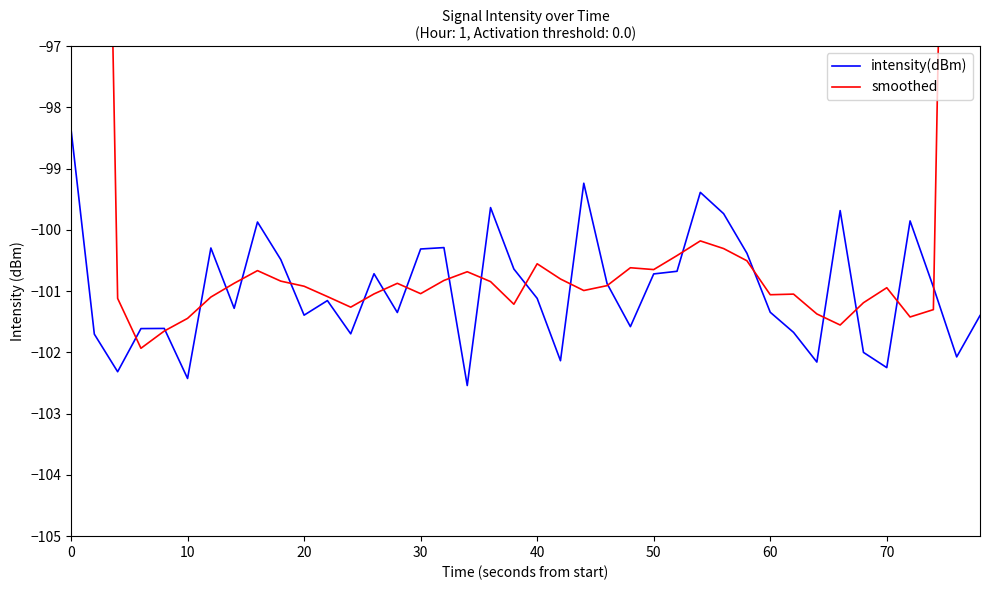

List the series in order of their overall mean, highest first.

smoothed, intensity(dBm)